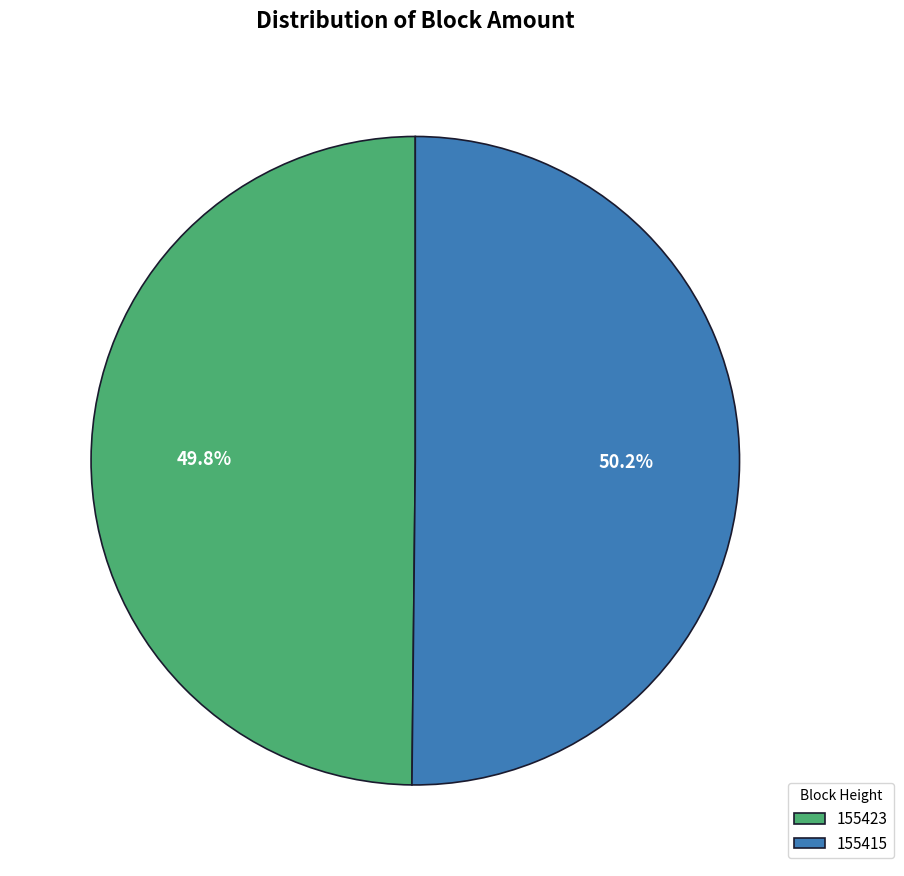

How much of the chart is everything except 155423?

50.2%